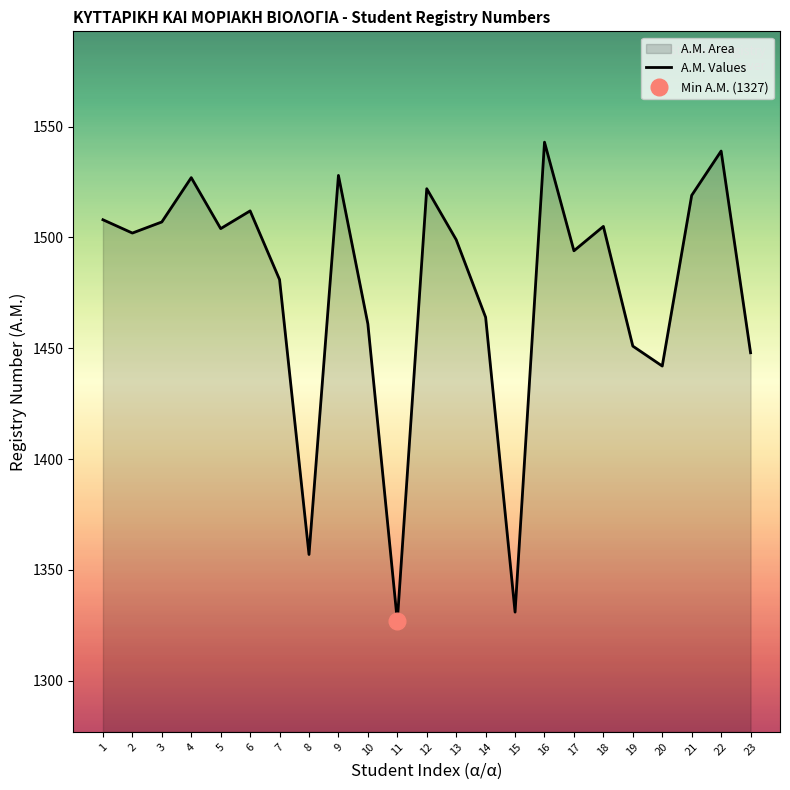

The value of Α.Μ. Values at 18 is 1505. True or false?

True